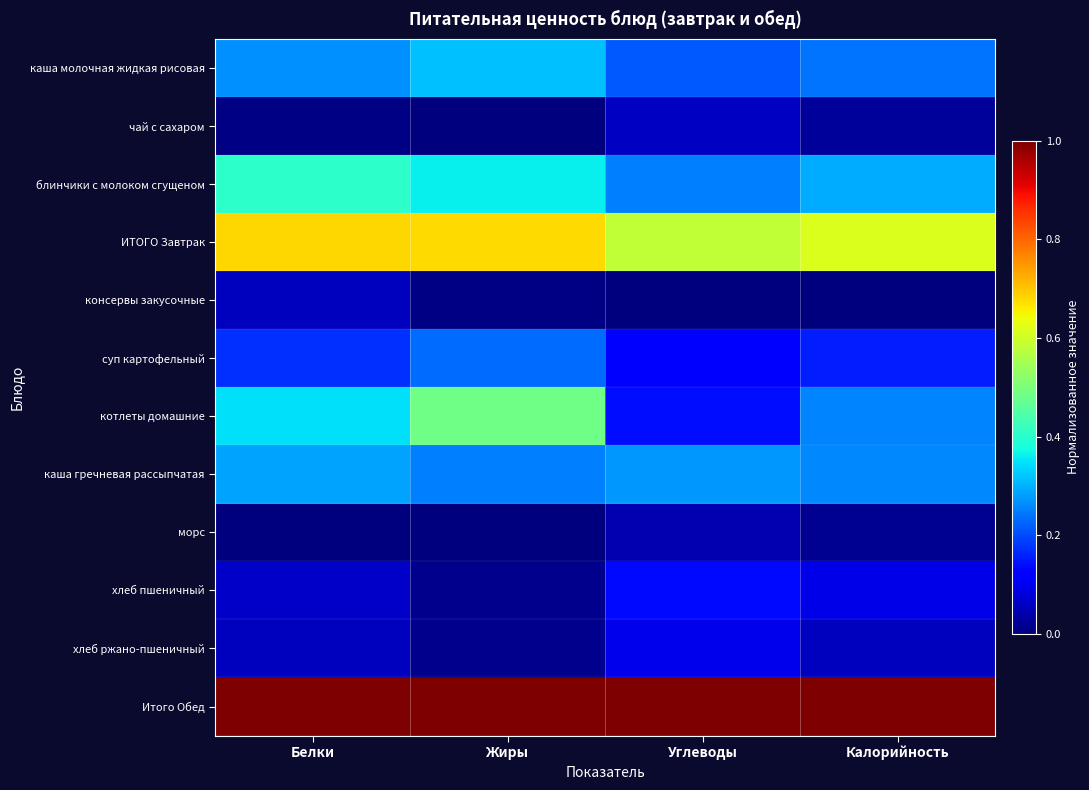

Count the number of categories in the chart.

4